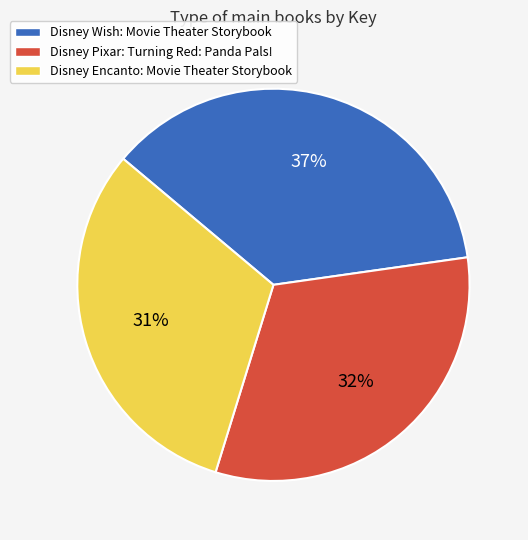

Is there any slice that represents more than half of the pie?

No